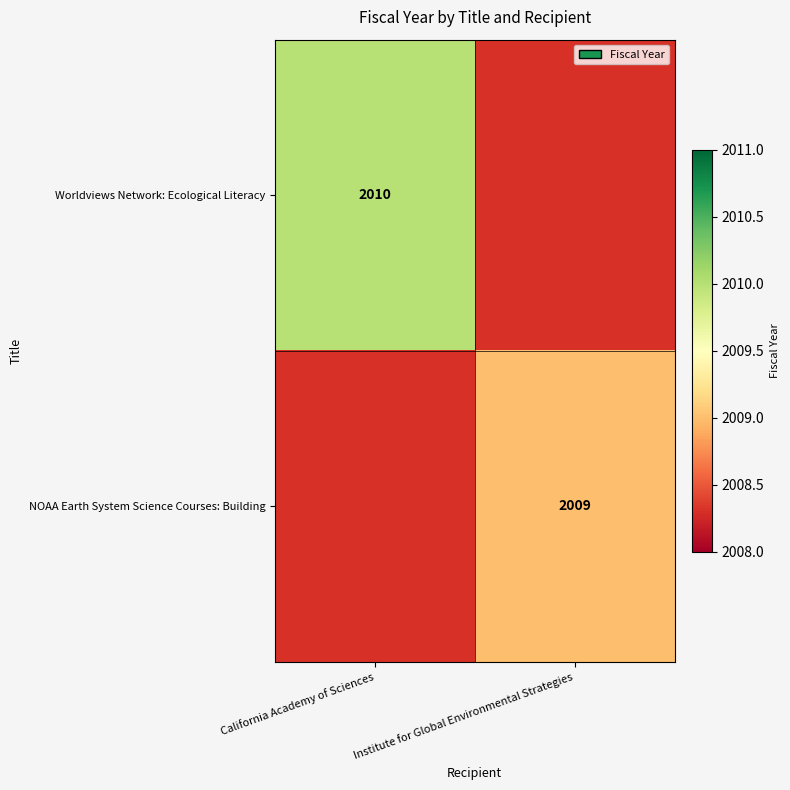

Which has a higher value, California Academy of Sciences or Institute for Global Environmental Strategies?

Institute for Global Environmental Strategies